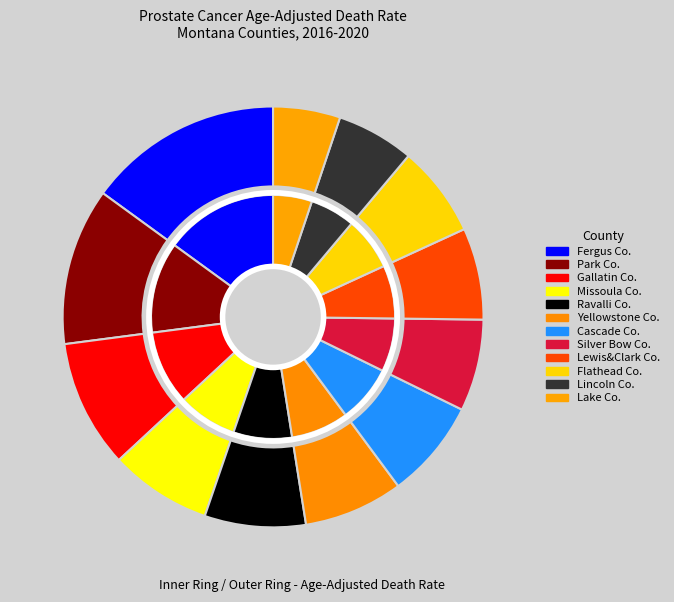

The Missoula County slice represents 8% of the pie. True or false?

True